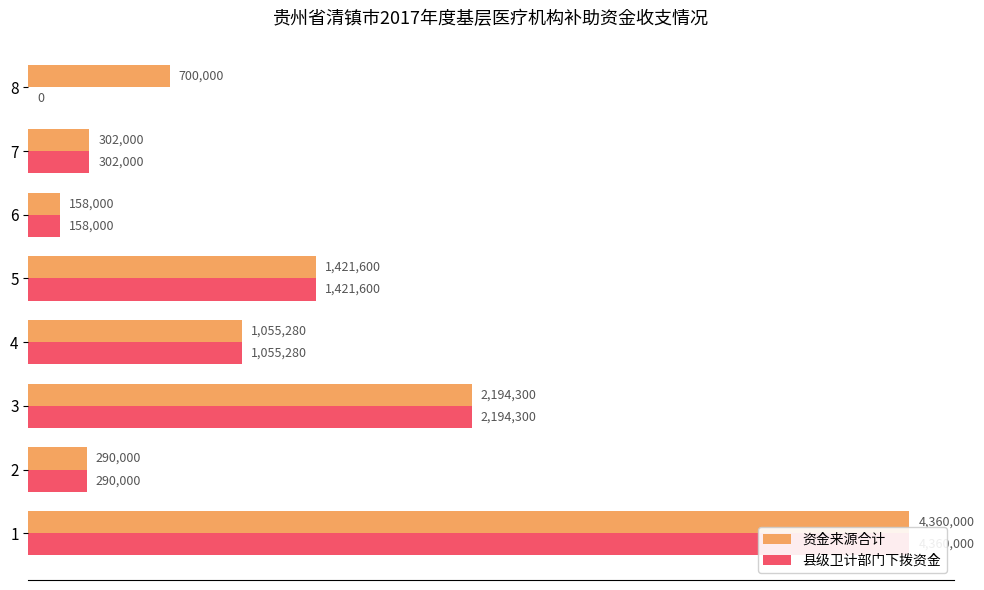

How many data points in 资金来源合计 are above 1055280?

3